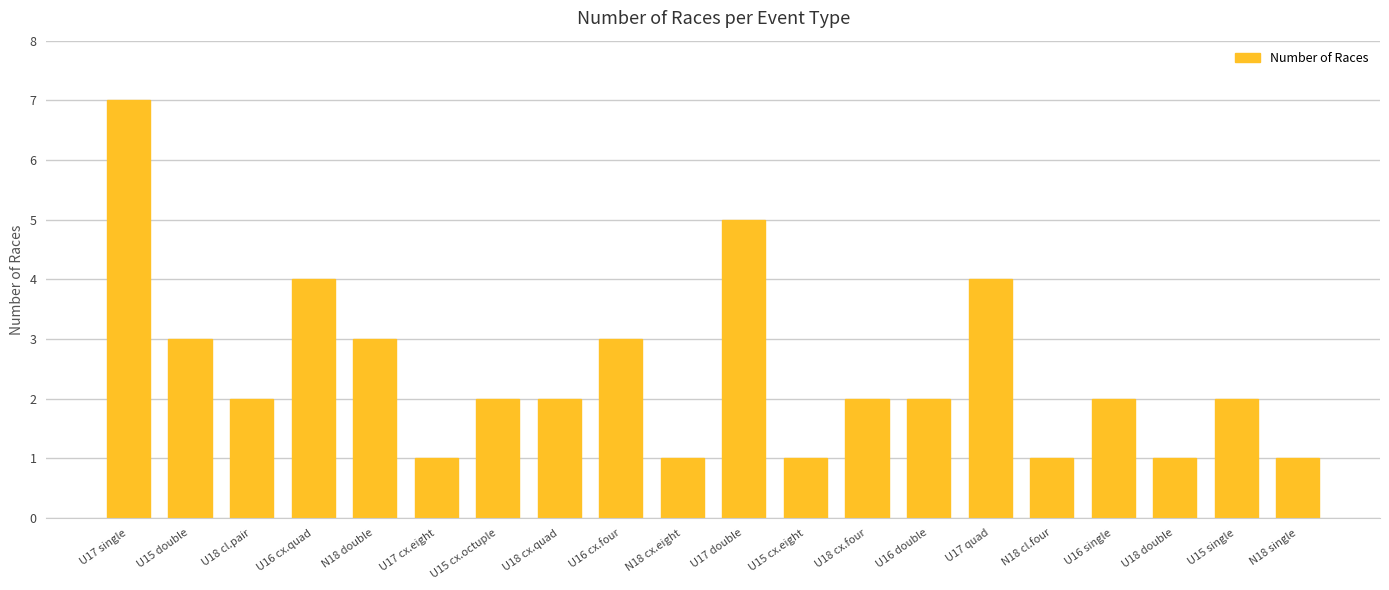

What is the approximate value at U16 cx.four?

3